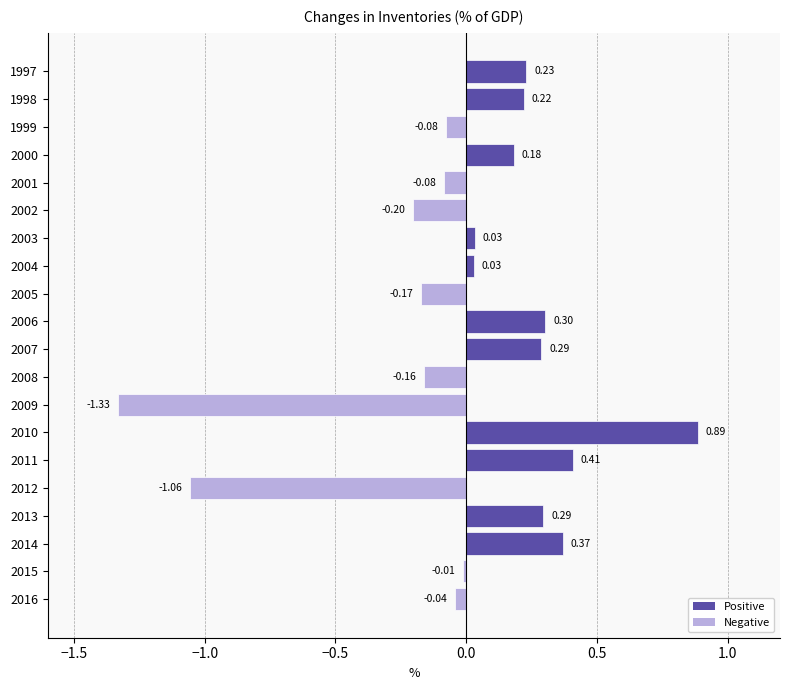

Between 2009 and 2016, which is larger?

2016